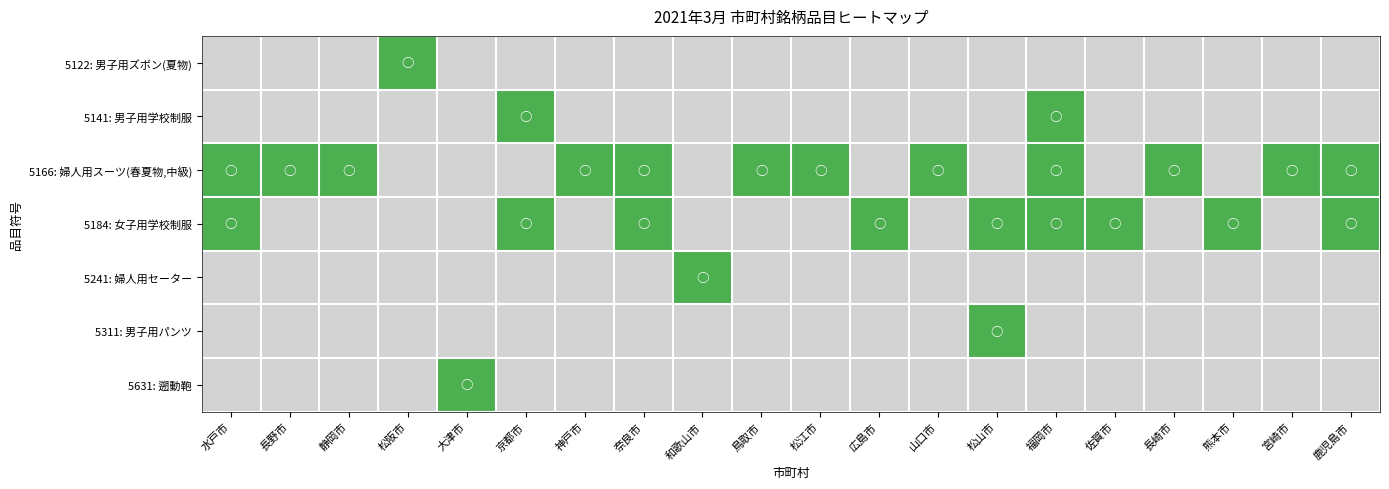

What is the total value across all series at 福岡市?

3